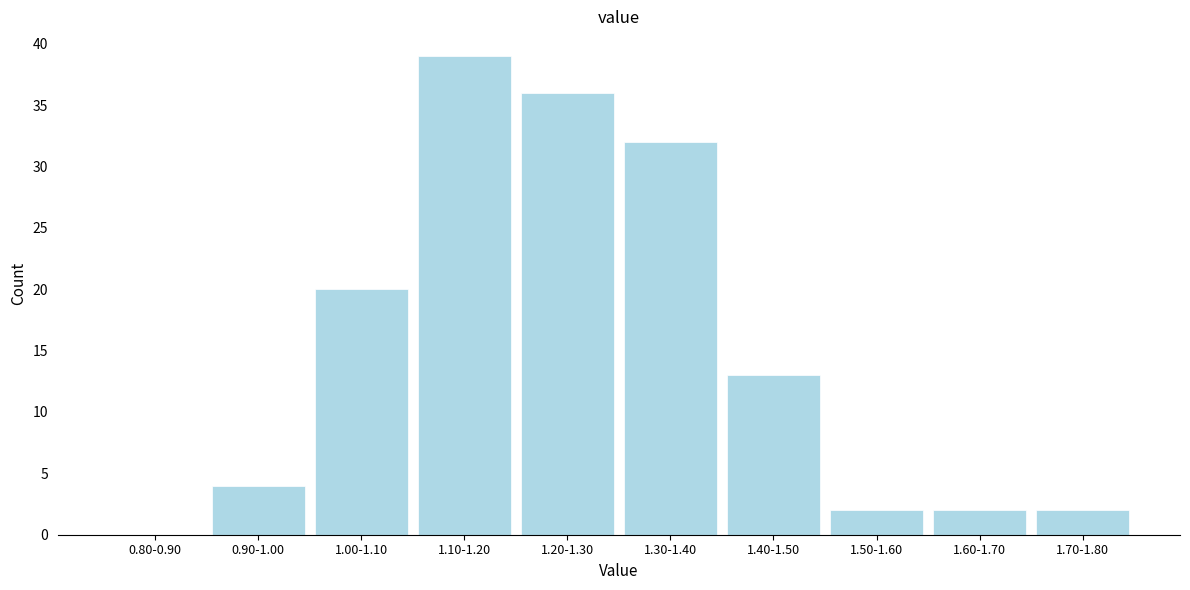

Reading left to right, what are all the values shown in this chart?

0.80-0.90=0	0.90-1.00=4	1.00-1.10=20	1.10-1.20=39	1.20-1.30=36	1.30-1.40=32	1.40-1.50=13	1.50-1.60=2	1.60-1.70=2	1.70-1.80=2